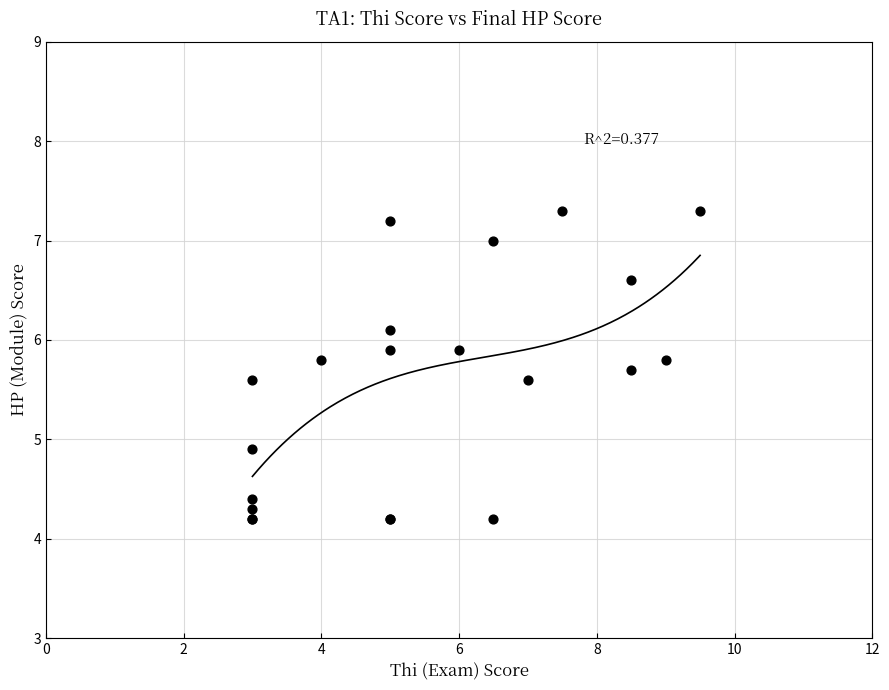

What Y value in the scatter plot is closest to 5?

4.9